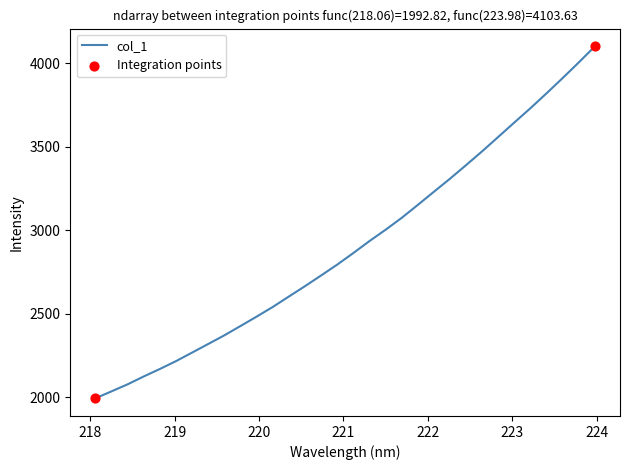

What is the minimum value shown in the chart?

1992.8